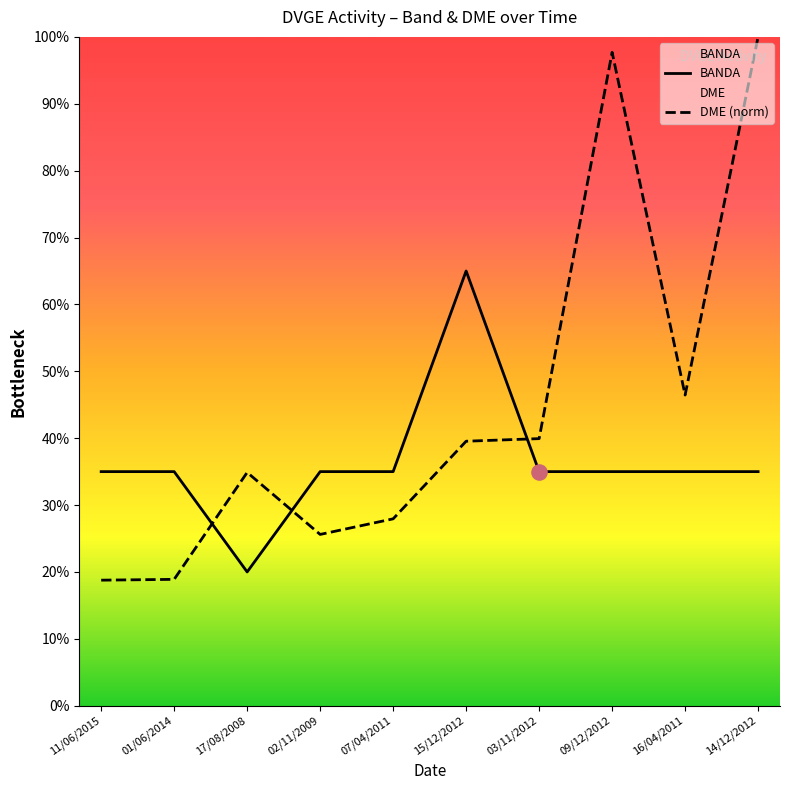

What are all the series names shown in the legend?

BANDA, DME